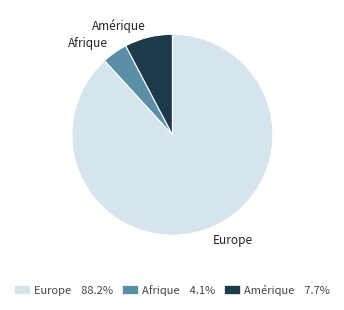

Which category has the smallest portion of the pie?

Afrique